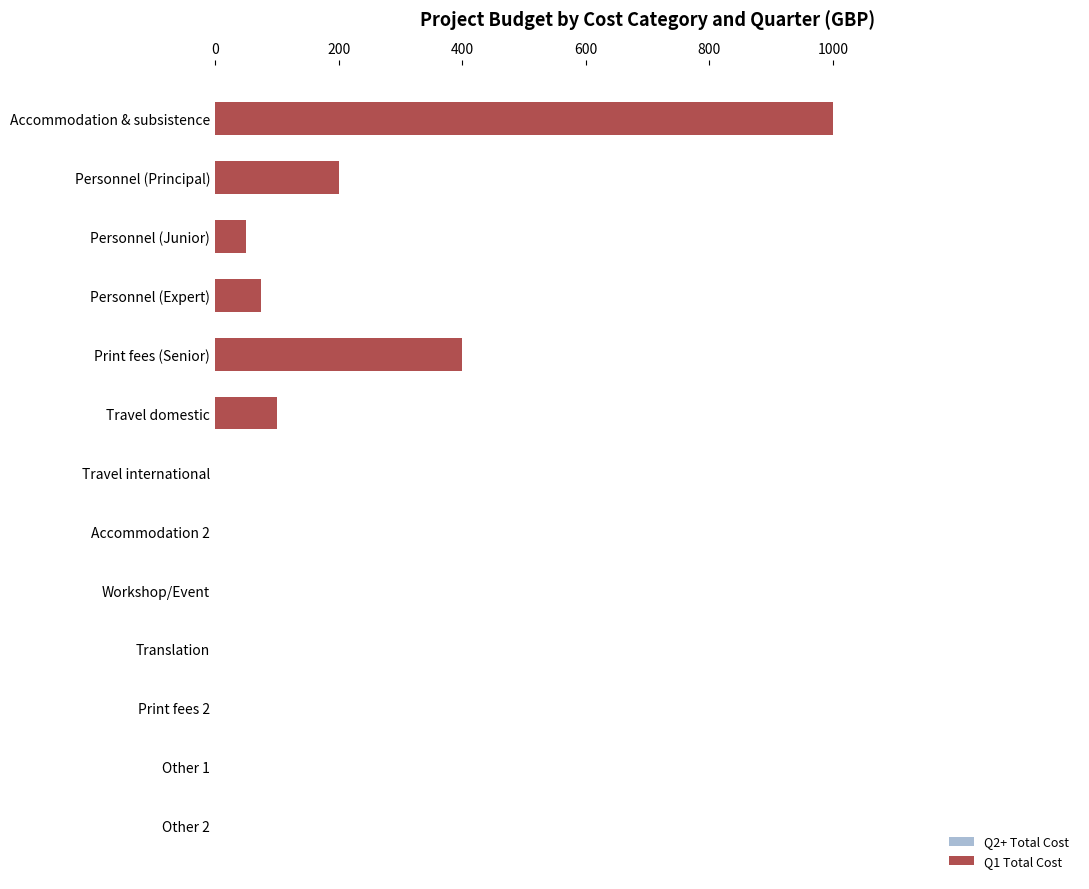

What is the maximum value shown in the chart?

1000